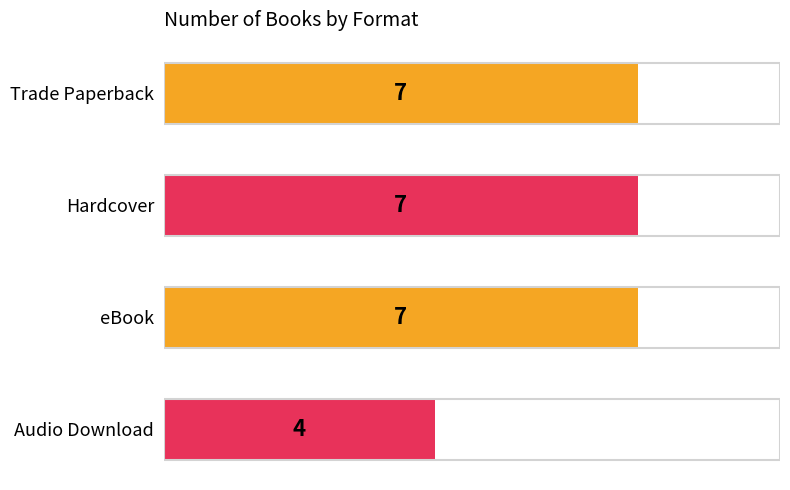

True or false: the data shows 5 at Hardcover.

False